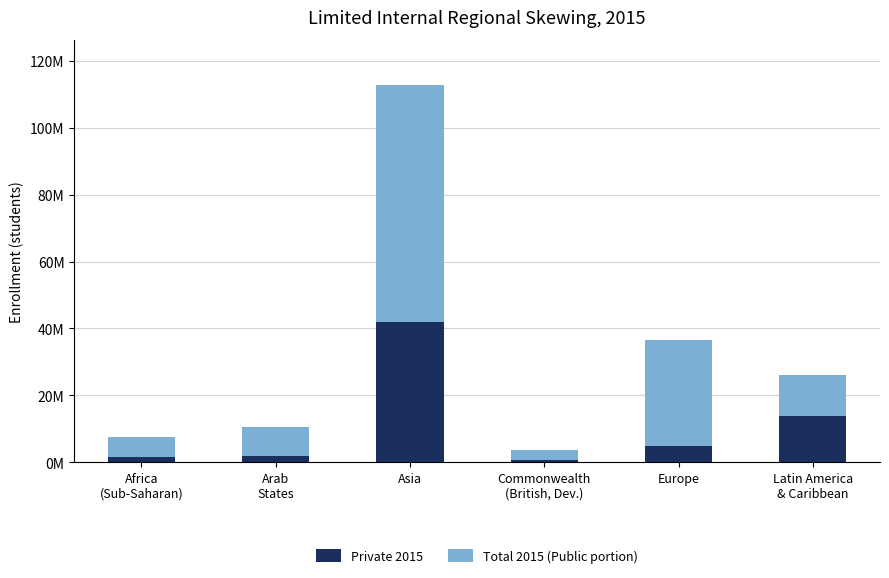

Does the chart contain stacked bars?

Yes